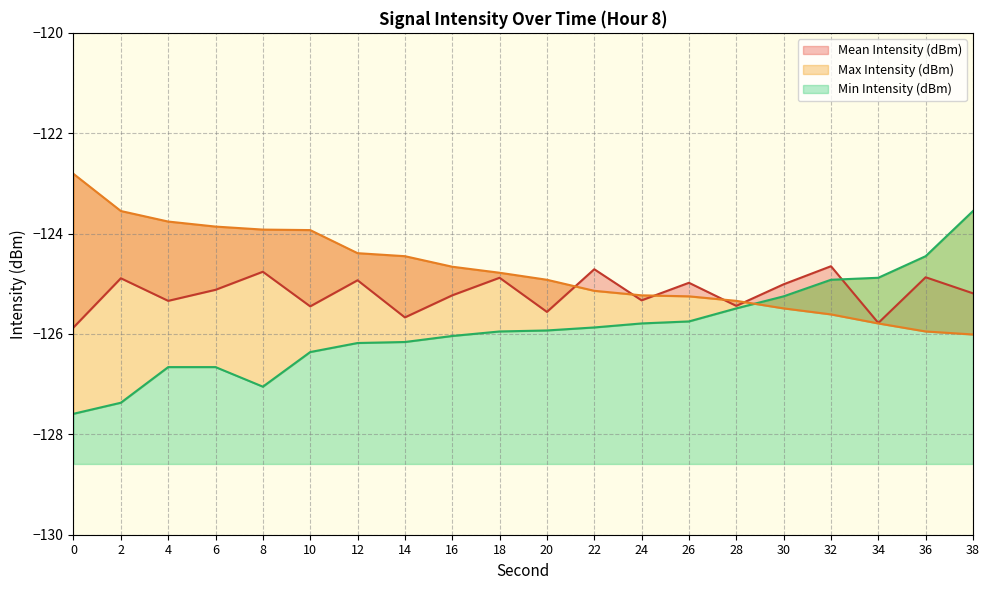

Reading left to right, transcribe all the data shown in this chart.

Mean Intensity (dBm): -125.9	-124.9	-125.3	-125.1	-124.8	-125.5	-124.9	-125.7	-125.2	-124.9	-125.6	-124.7	-125.3	-125.0	-125.4	-125.0	-124.7	-125.8	-124.9	-125.2
Min Intensity (dBm): -127.6	-127.4	-126.7	-126.7	-127.0	-126.4	-126.2	-126.2	-126.0	-126.0	-125.9	-125.9	-125.8	-125.8	-125.5	-125.2	-124.9	-124.9	-124.5	-123.5
Max Intensity (dBm): -122.8	-123.5	-123.8	-123.9	-123.9	-123.9	-124.4	-124.5	-124.7	-124.8	-124.9	-125.1	-125.2	-125.2	-125.3	-125.5	-125.6	-125.8	-126.0	-126.0